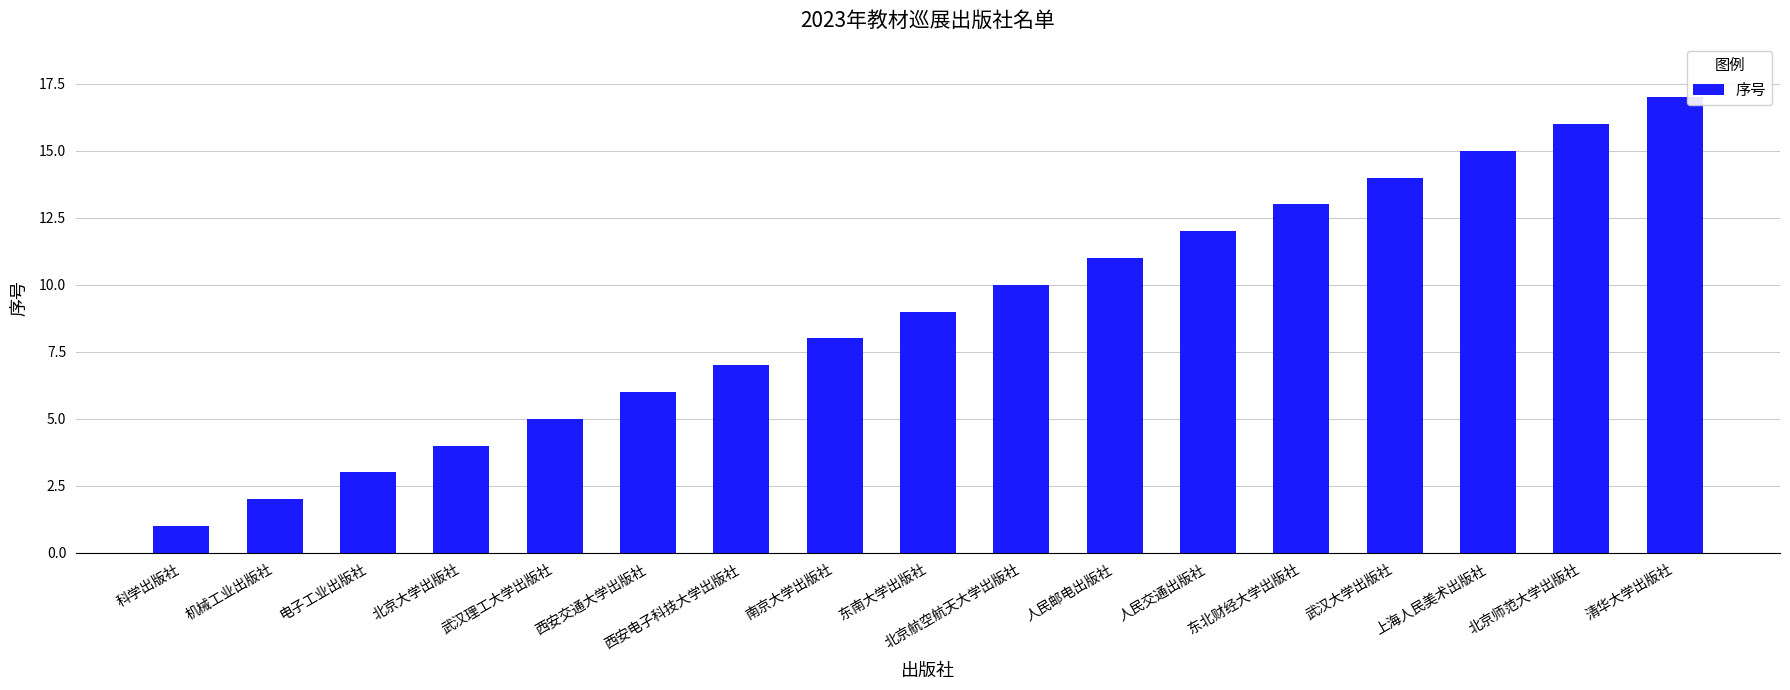

List the labels in order of value, largest first.

清华大学出版社, 北京师范大学出版社, 上海人民美术出版社, 武汉大学出版社, 东北财经大学出版社, 人民交通出版社, 人民邮电出版社, 北京航空航天大学出版社, 东南大学出版社, 南京大学出版社, 西安电子科技大学出版社, 西安交通大学出版社, 武汉理工大学出版社, 北京大学出版社, 电子工业出版社, 机械工业出版社, 科学出版社